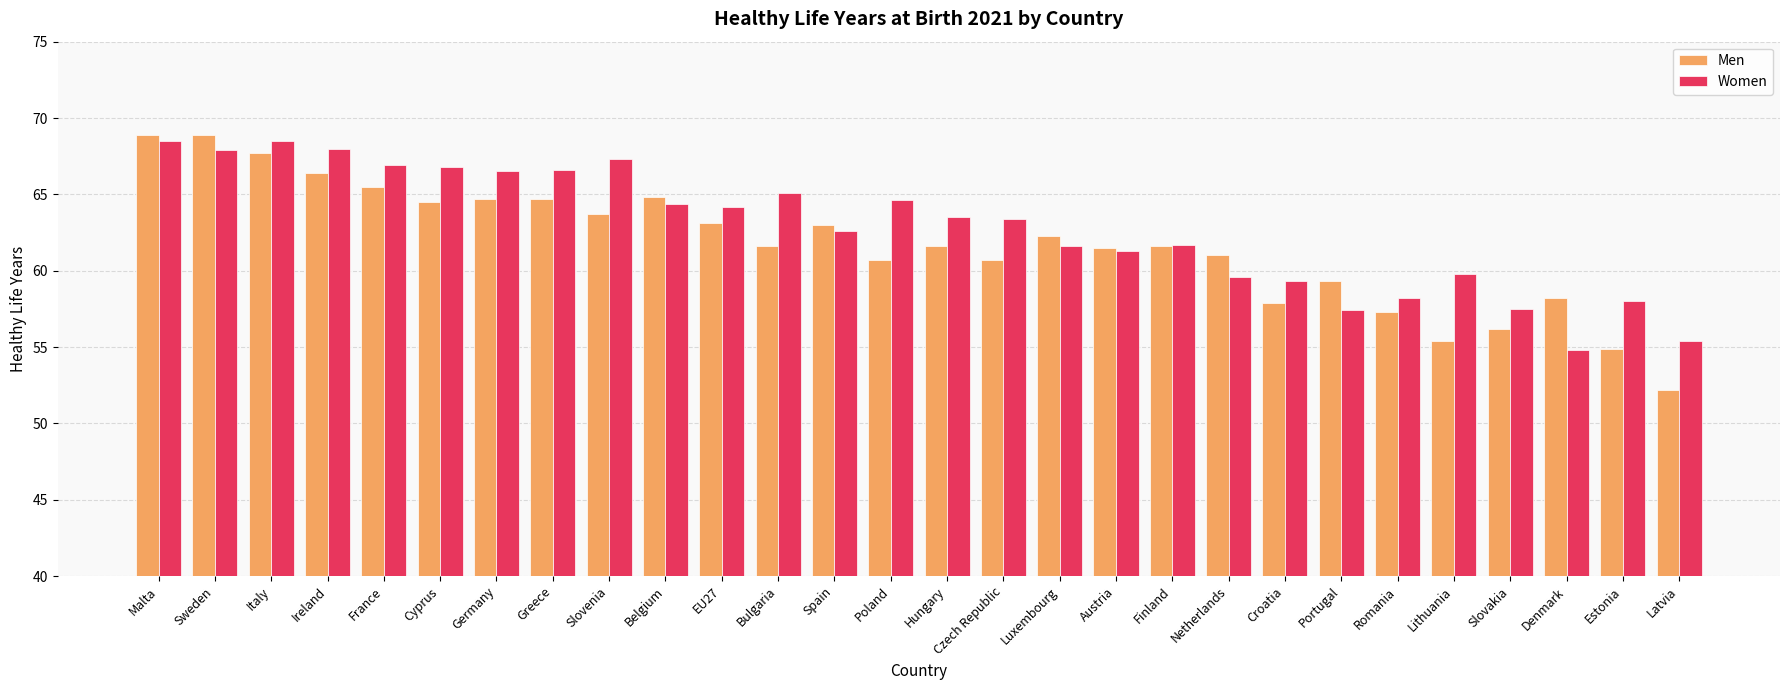

Is it true that Men equals 40.6 at Germany?

False